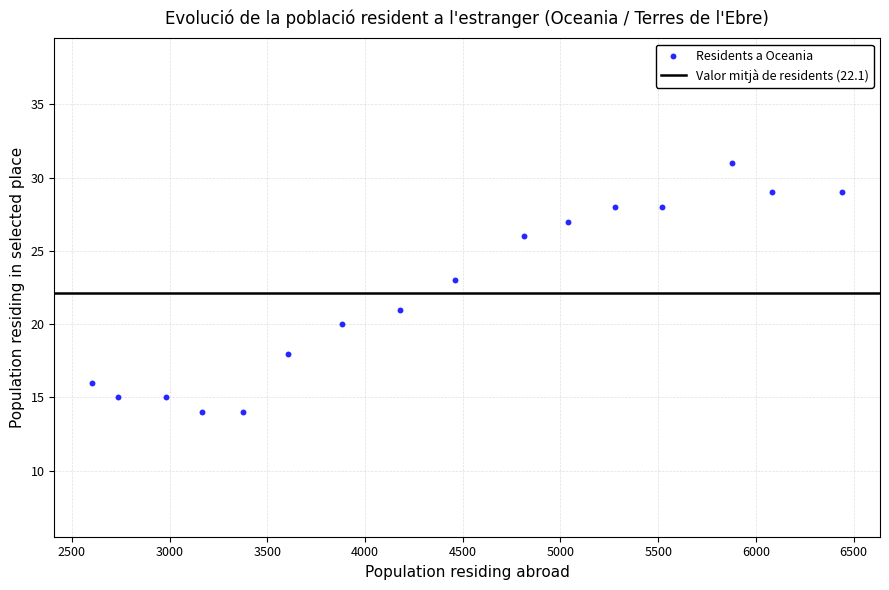

What is the range of Y values (max minus min)?

17